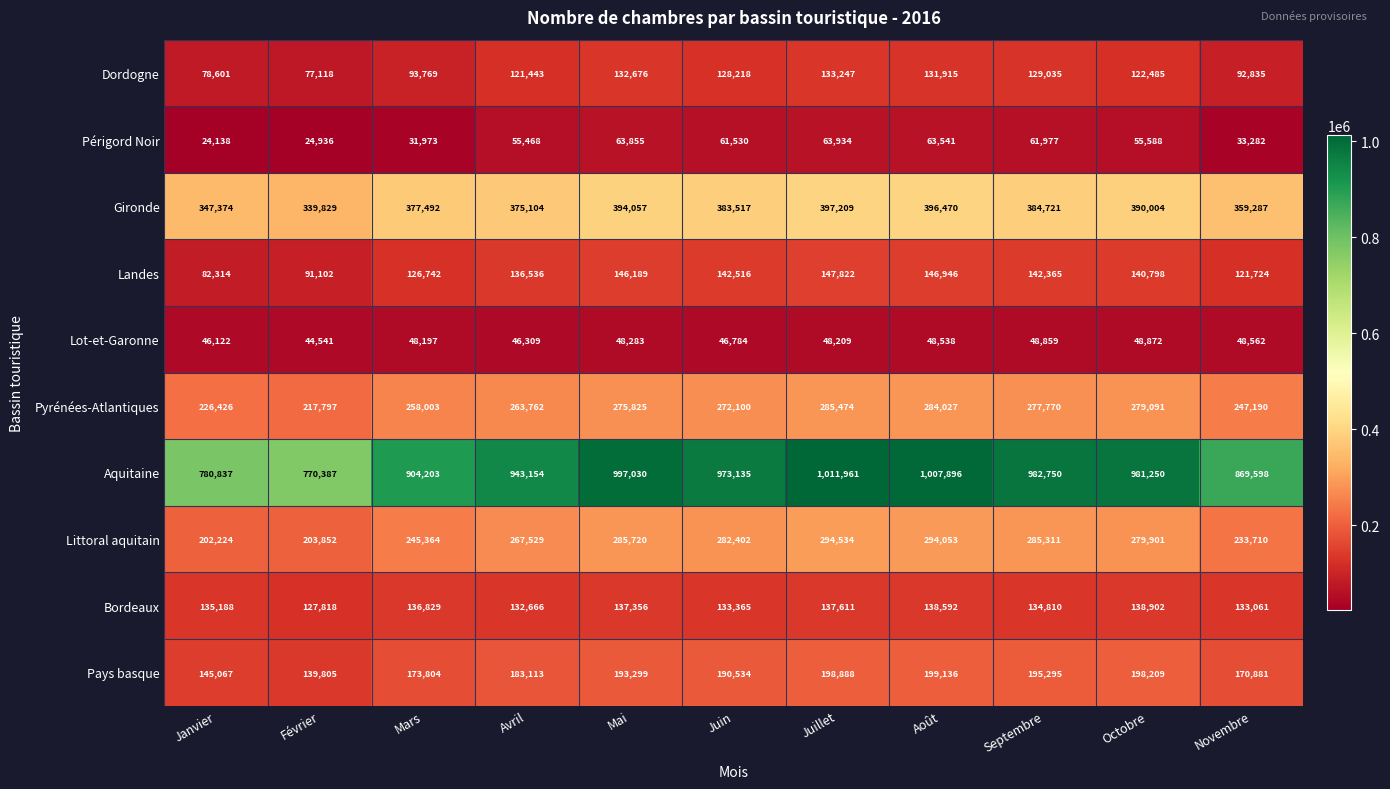

What is the difference between the Aquitaine values at Novembre and Février?

99211